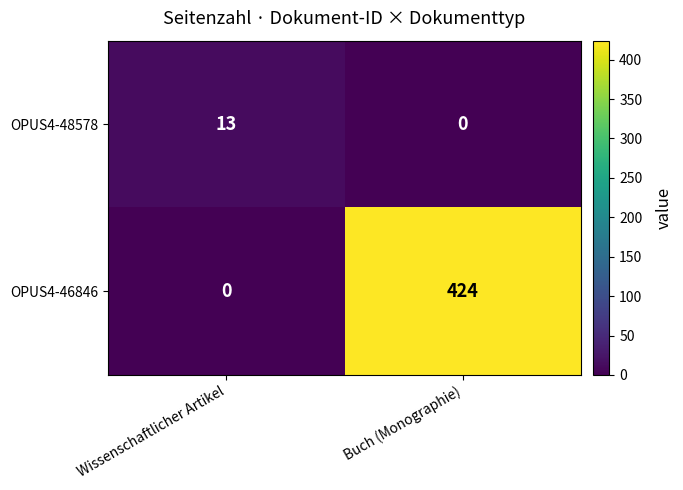

At which label is OPUS4-48578 closest to 6?

Buch (Monographie)